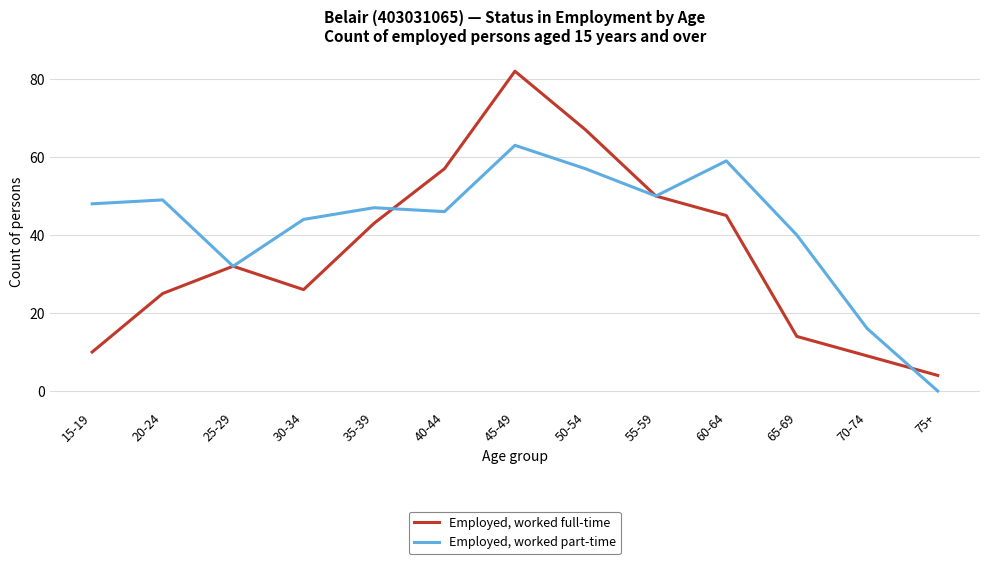

How many distinct data groups are displayed?

2